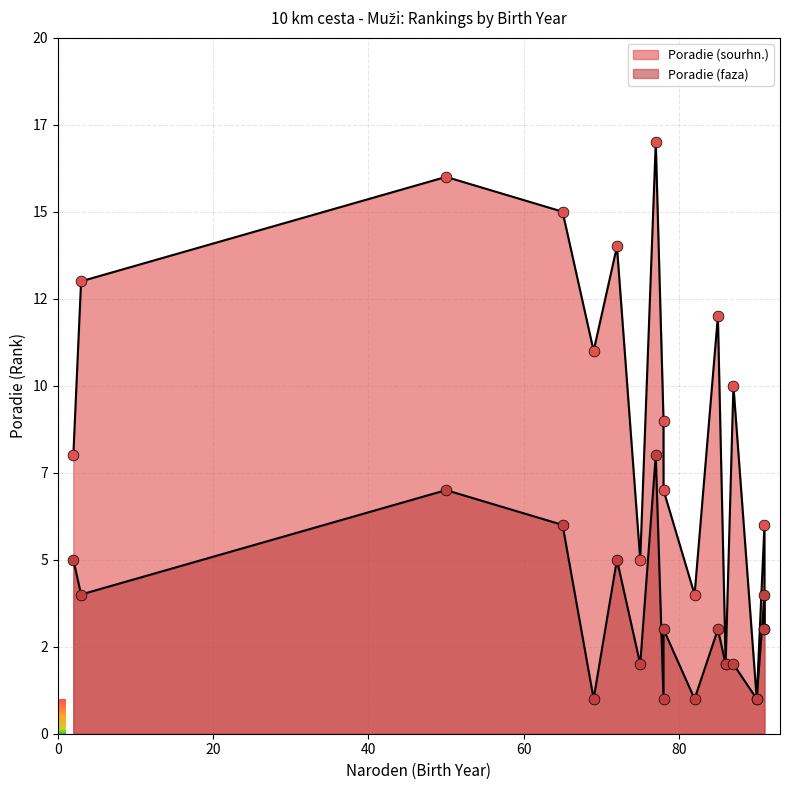

At which category is the sum across all series the highest?

77